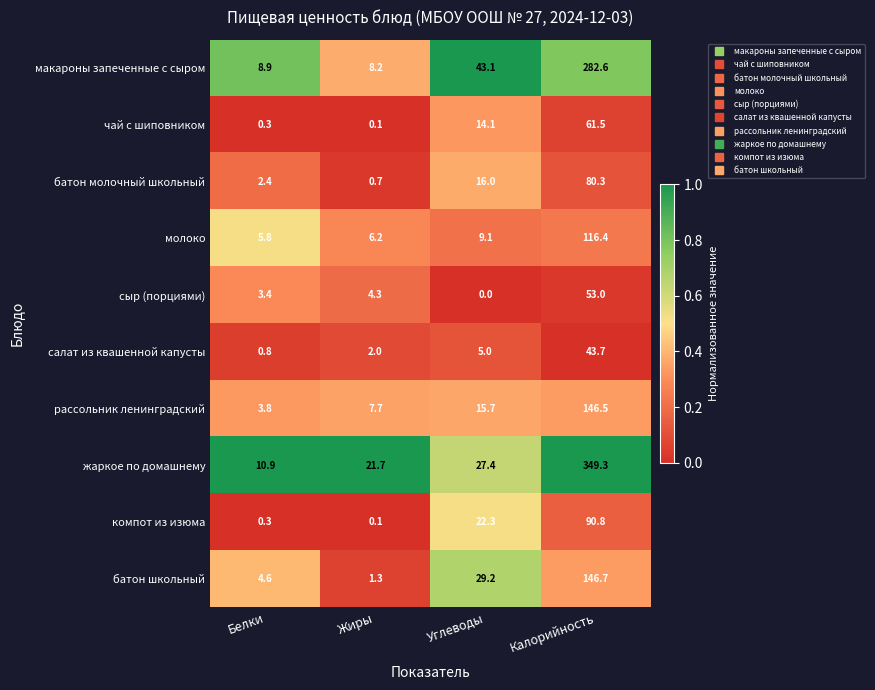

Between Углеводы and Калорийность, which series saw the biggest shift?

жаркое по домашнему